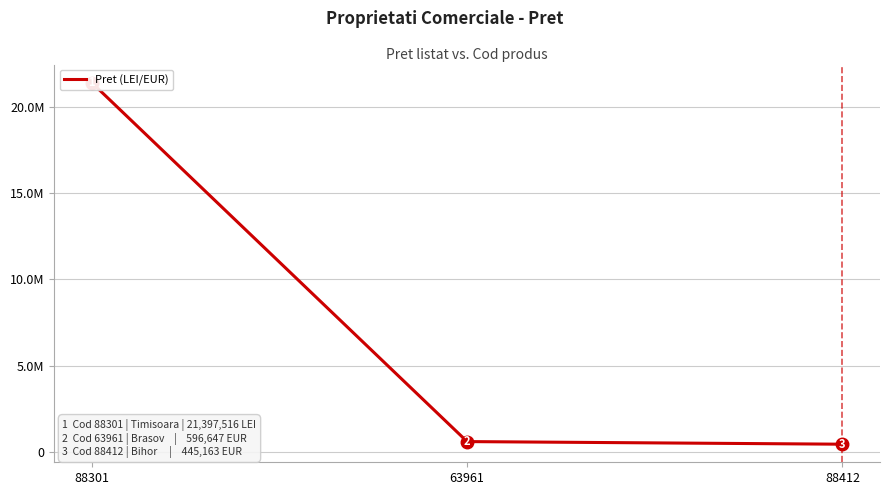

What is the value of the 2nd point from the left?

596647.0